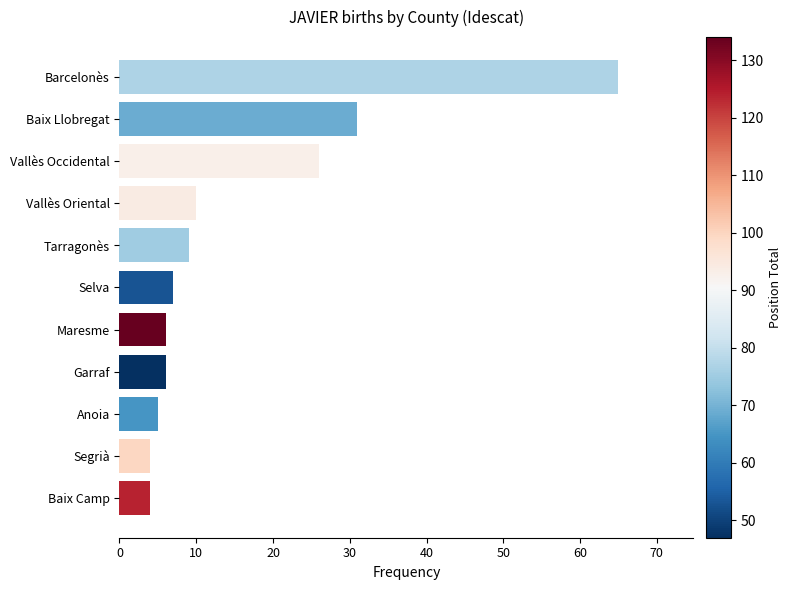

What is the change in value from Anoia to Baix Llobregat?

+26